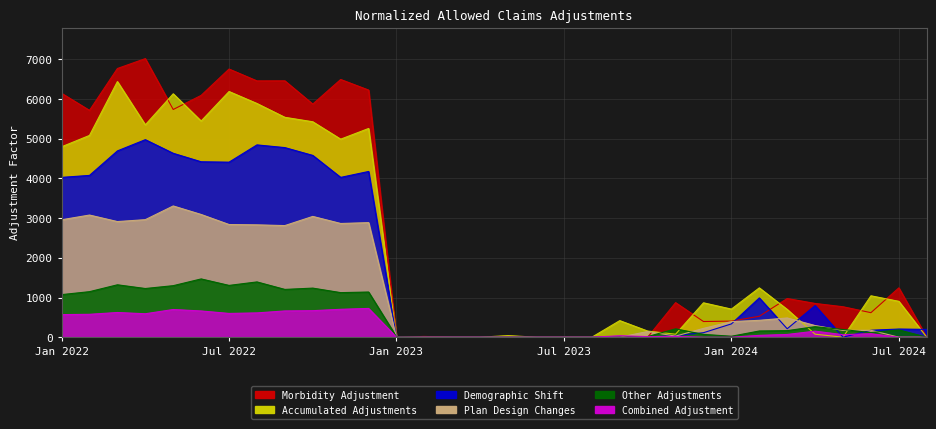

Which category has the lowest value across all series?

Jan 2023